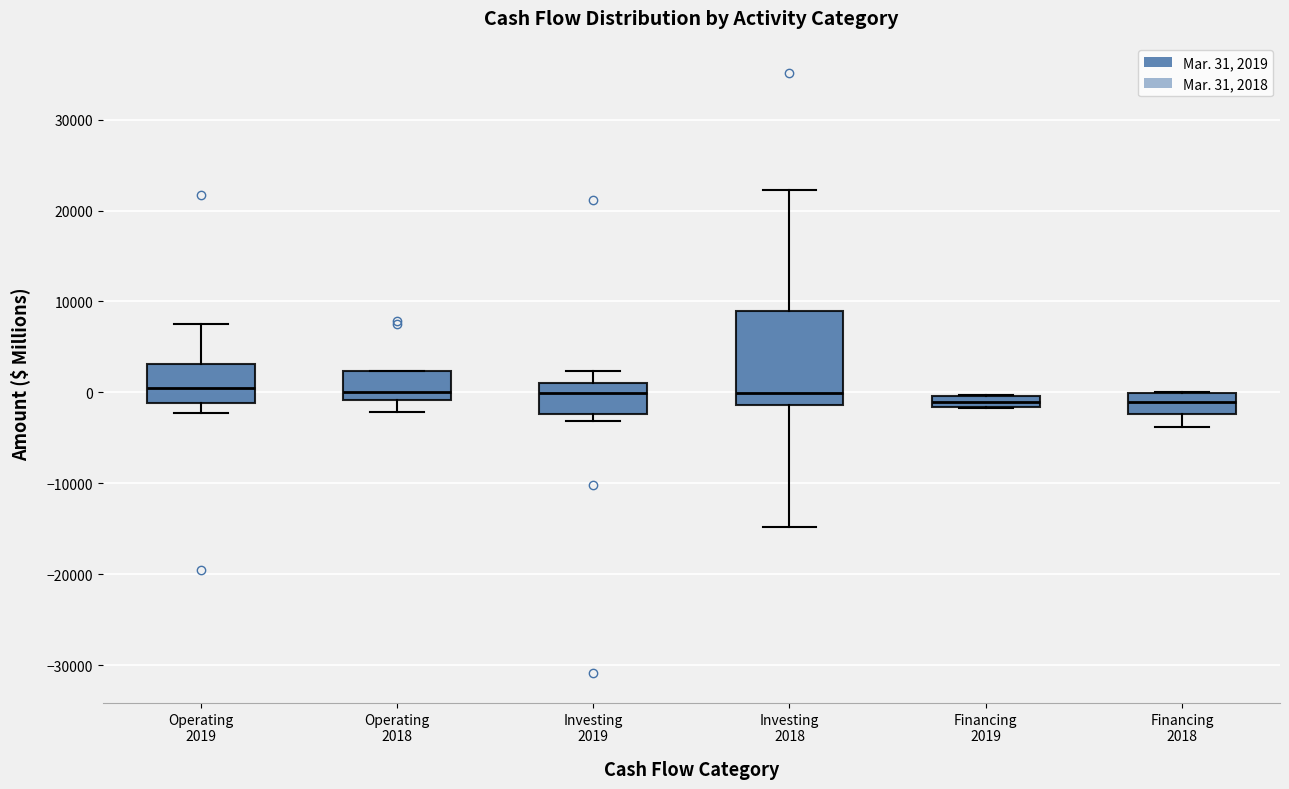

Where does the median line of the box for Financing 2018 sit on the y-axis? The values are not printed on the chart, so give them approximately, as read against the axis.

-1000